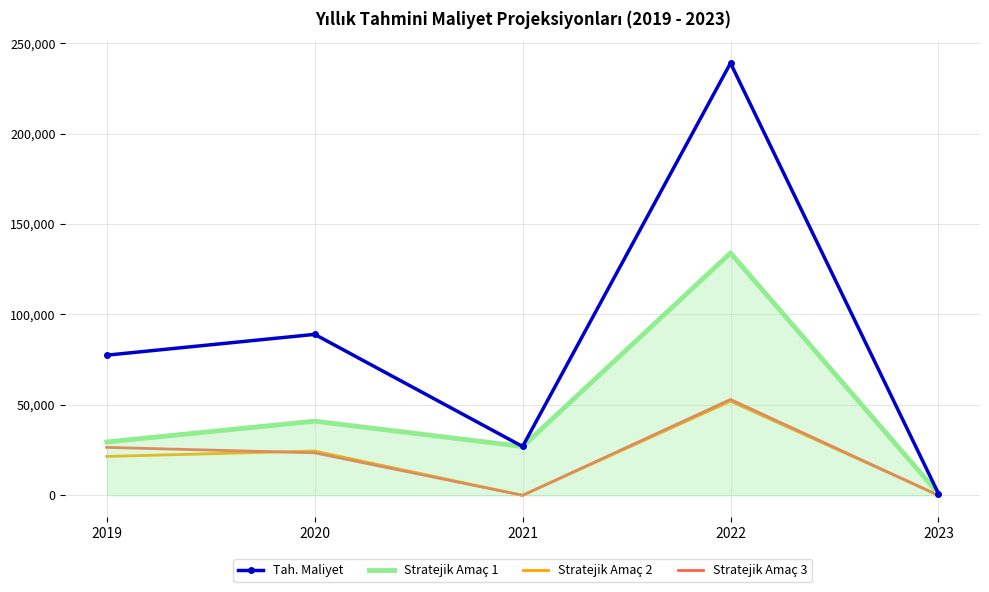

True or false: Stratejik Amaç 2 has a value of 6958 at 2019.

False